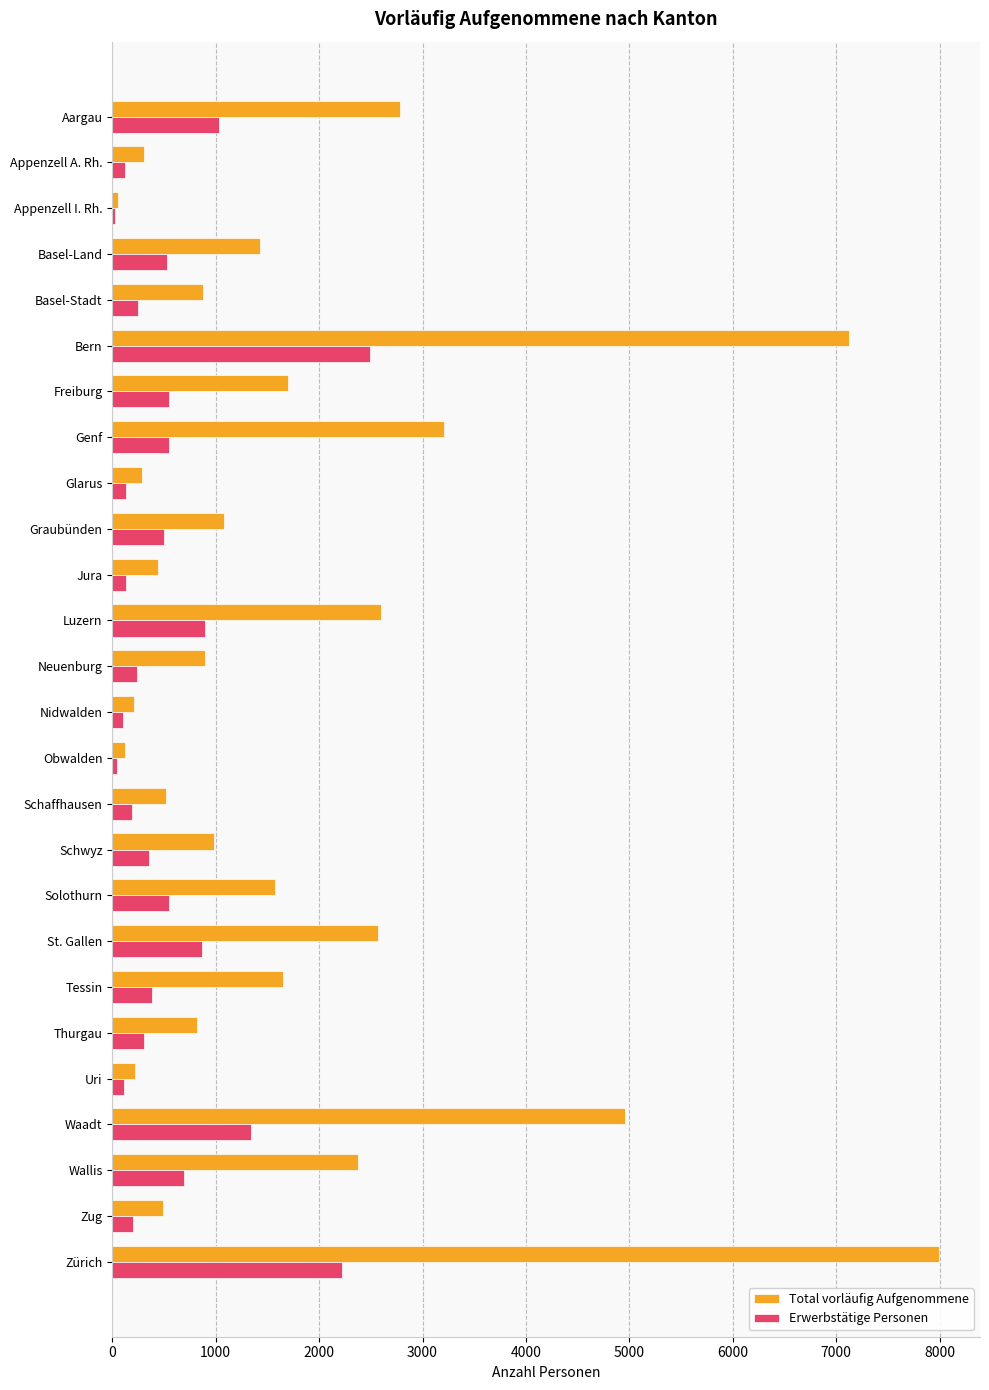

Which category has the highest value in the Total vorläufig Aufgenommene series?

Zürich